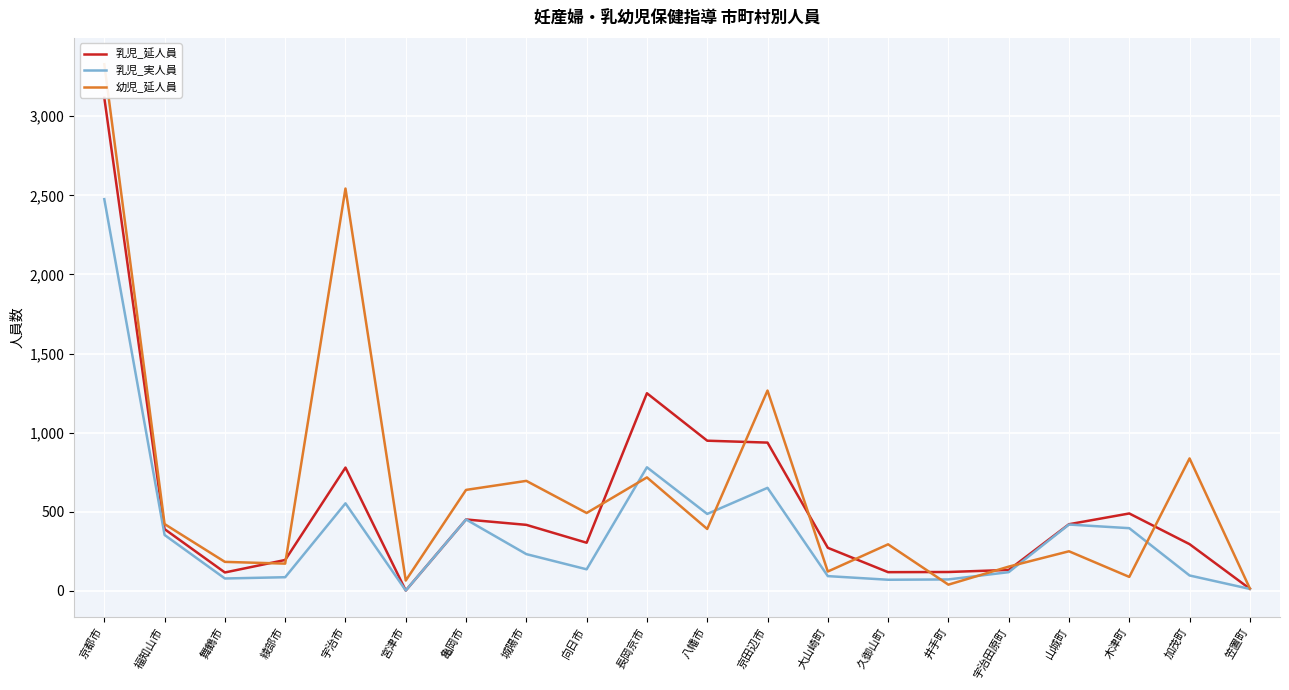

What is the smallest value displayed?

2